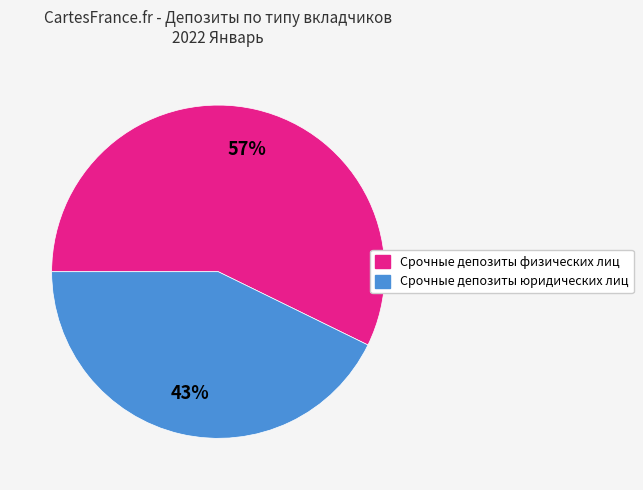

Do Срочные депозиты физических лиц and Срочные депозиты юридических лиц together represent more than half of the pie?

Yes